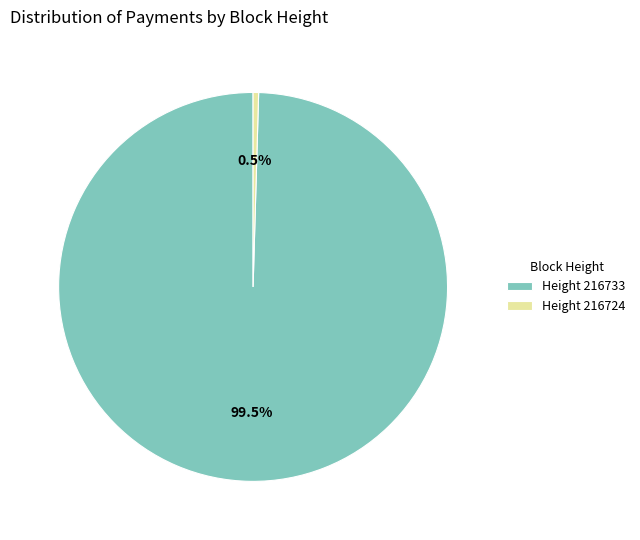

Rank the categories by value from highest to lowest.

Height 216733, Height 216724